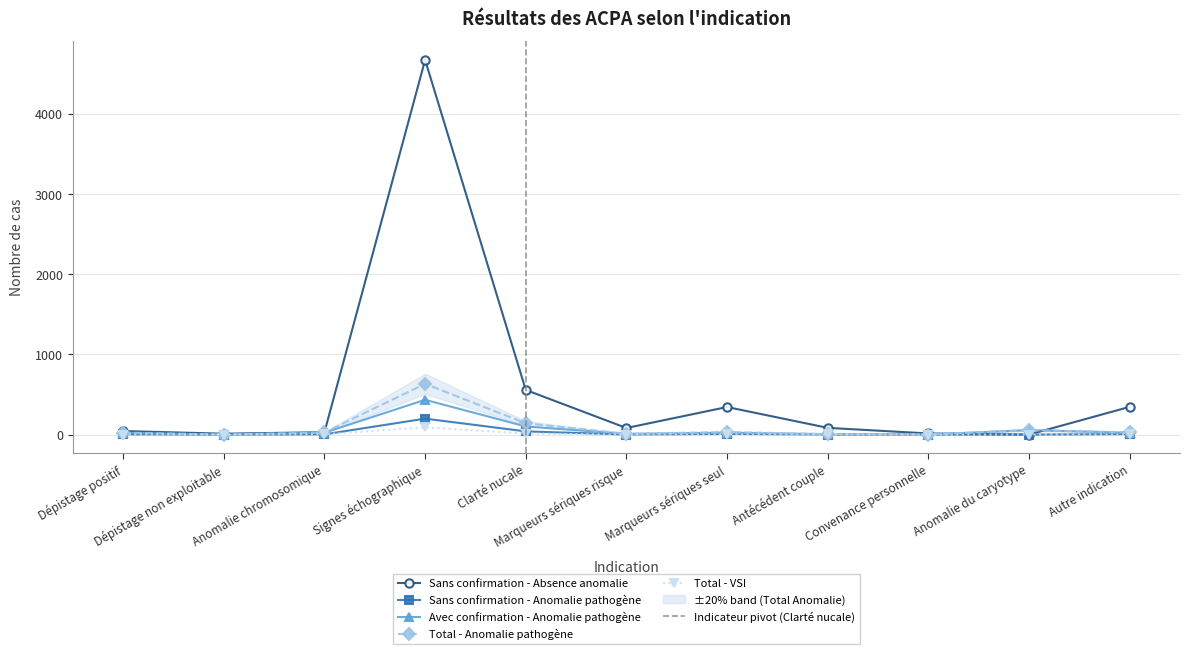

At which category does Total - VSI reach its first local valley?

Dépistage non exploitable